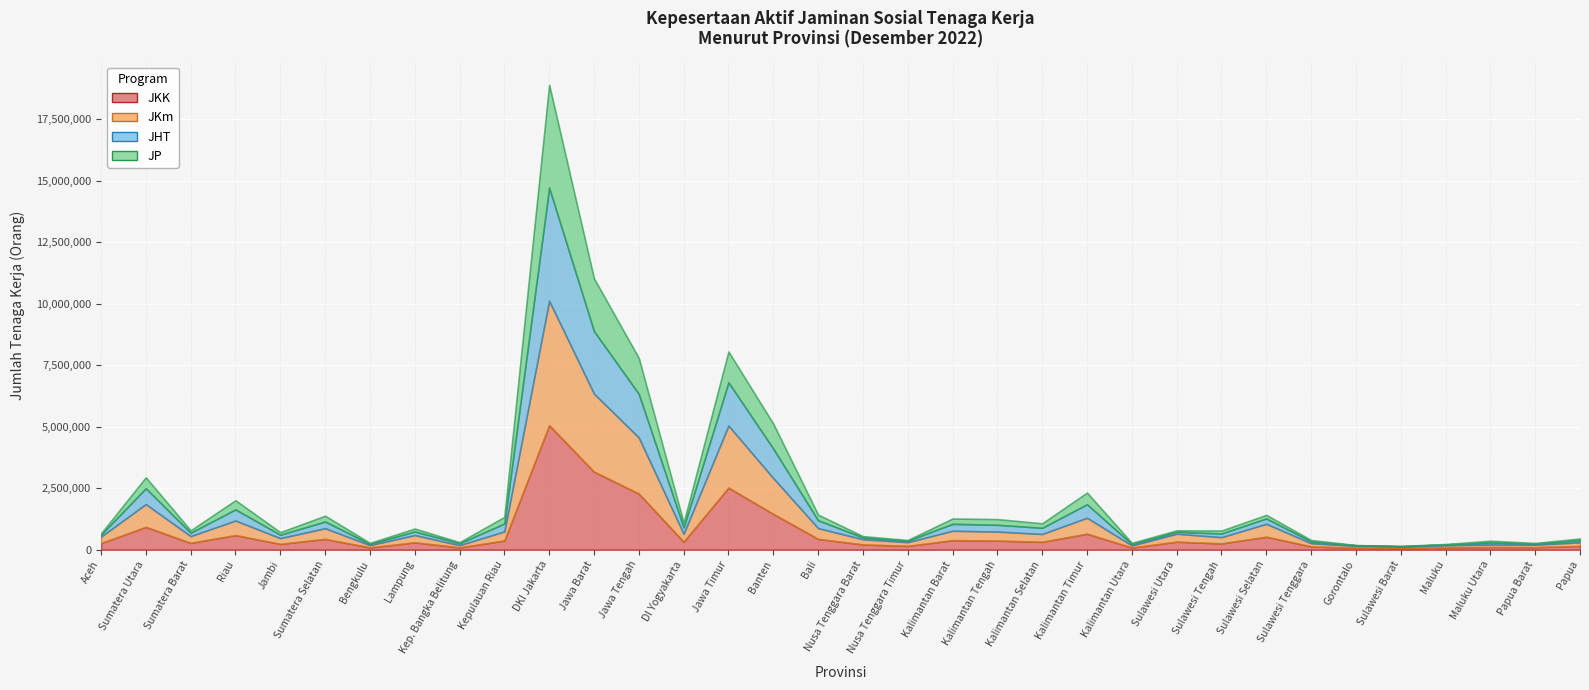

The value of JP at Kep. Bangka Belitung is 42817. True or false?

True